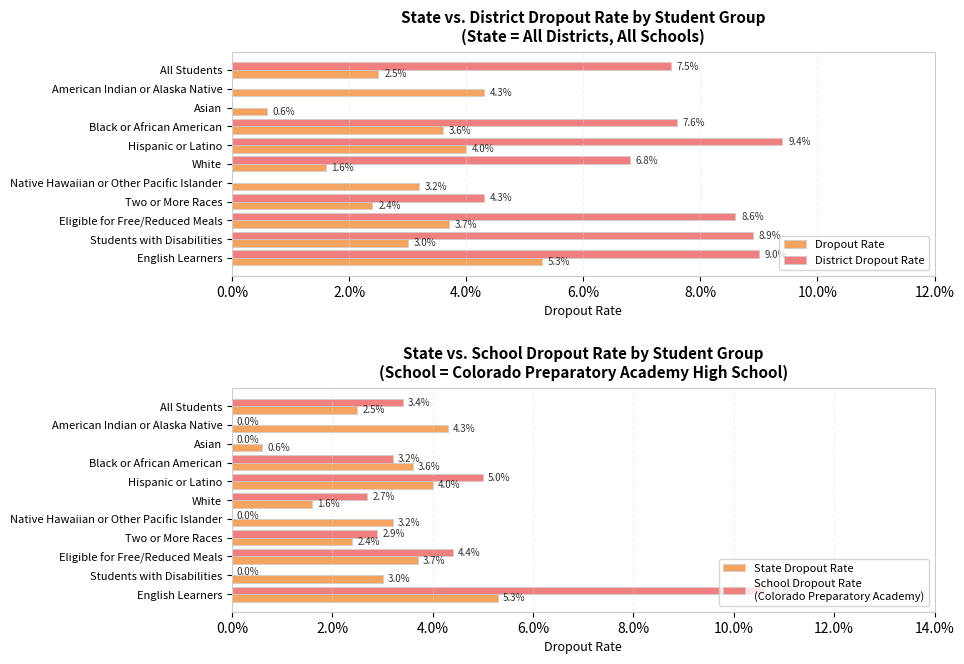

Are the bars grouped side by side (vs. stacked)?

Yes